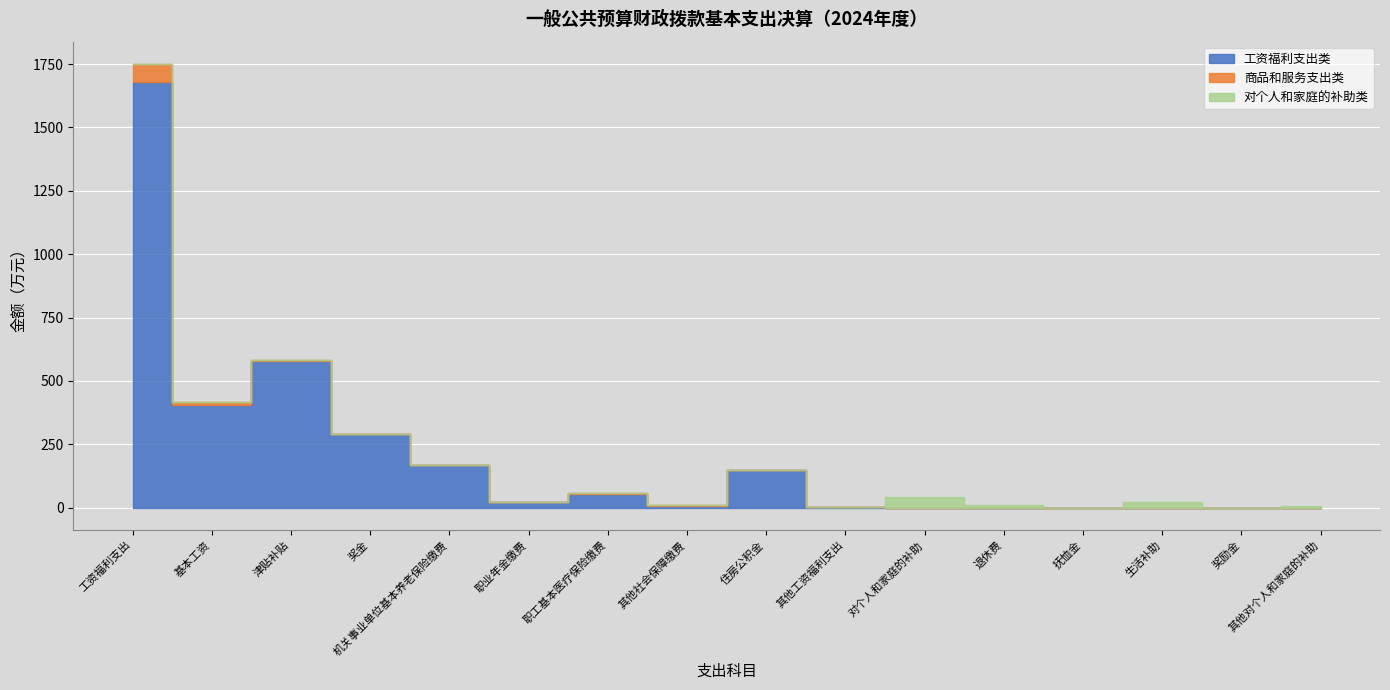

What is the label of the 14th point from the left?

生活补助